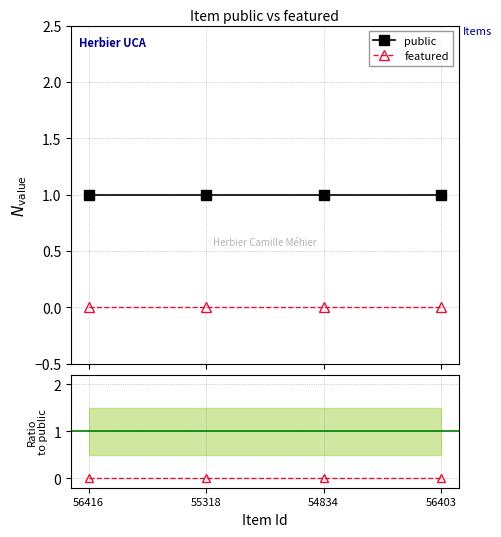

Is the value of featured / public at 55318 greater than the value of featured at 54834?

No